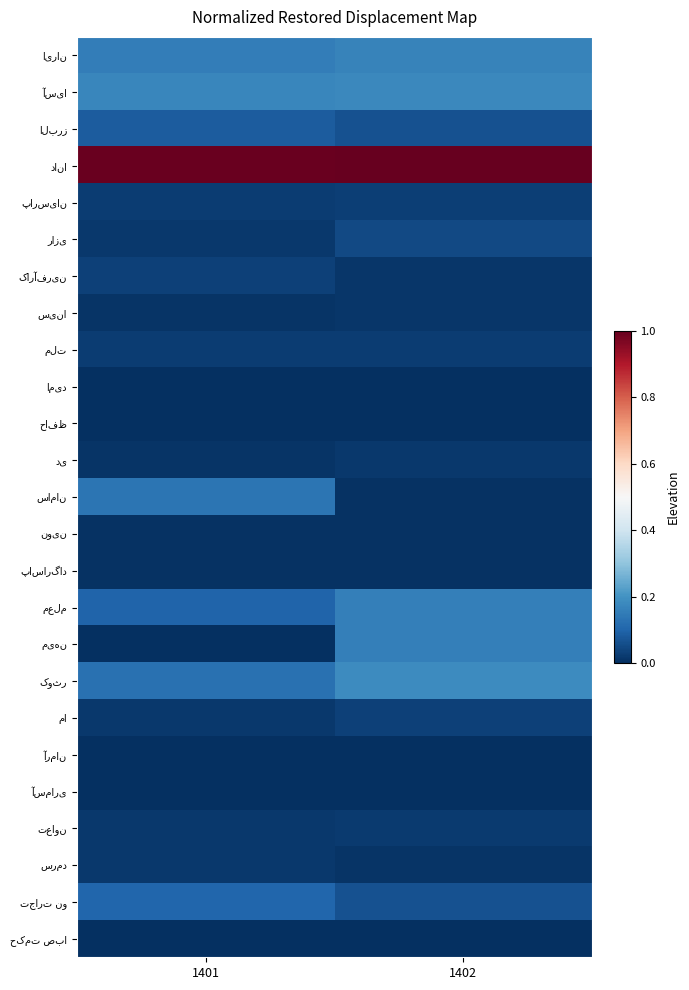

Rank the series by their maximum value, from highest to lowest.

دانا, کوثر, آسیا, ایران, معلم, میهن, سامان, تجارت نو, البرز, رازی, ما, کارآفرین, پارسیان, ملت, تعاون, دی, سرمد, سینا, نوین, پاسارگاد, حافظ, امید, آرمان, آسماری, حکمت صبا